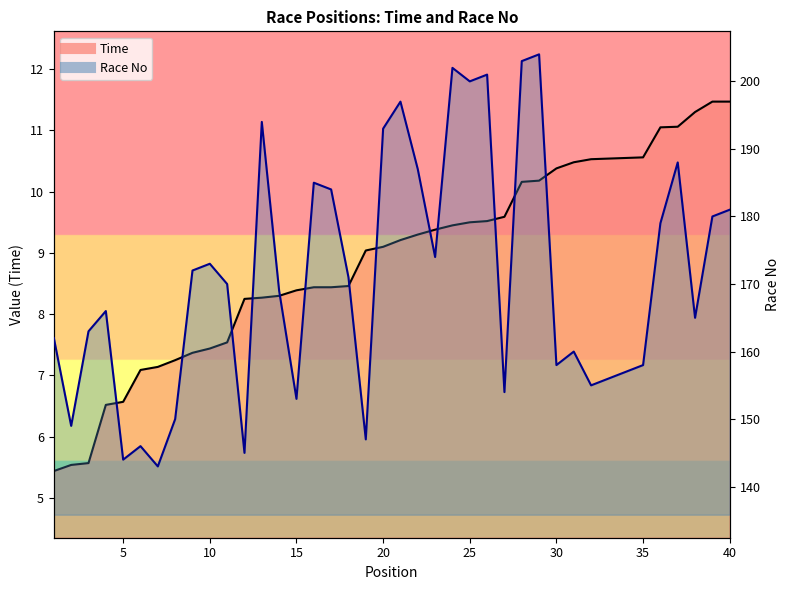

Reading left to right, transcribe all the data shown in this chart.

Time: 5.4	5.5	5.6	6.5	6.6	7.1	7.1	7.2	7.4	7.4	7.5	8.2	8.3	8.3	8.4	8.4	8.4	8.5	9.0	9.1	9.2	9.3	9.4	9.4	9.5	9.5	9.6	10.2	10.2	10.4	10.5	10.5	10.5	10.6	10.6	11.1	11.1	11.3	11.5	11.5
Race No: 162.0	149.0	163.0	166.0	144.0	146.0	143.0	150.0	172.0	173.0	170.0	145.0	194.0	169.0	153.0	185.0	184.0	171.0	147.0	193.0	197.0	187.0	174.0	202.0	200.0	201.0	154.0	203.0	204.0	158.0	160.0	155.0	156.0	157.0	158.0	179.0	188.0	165.0	180.0	181.0